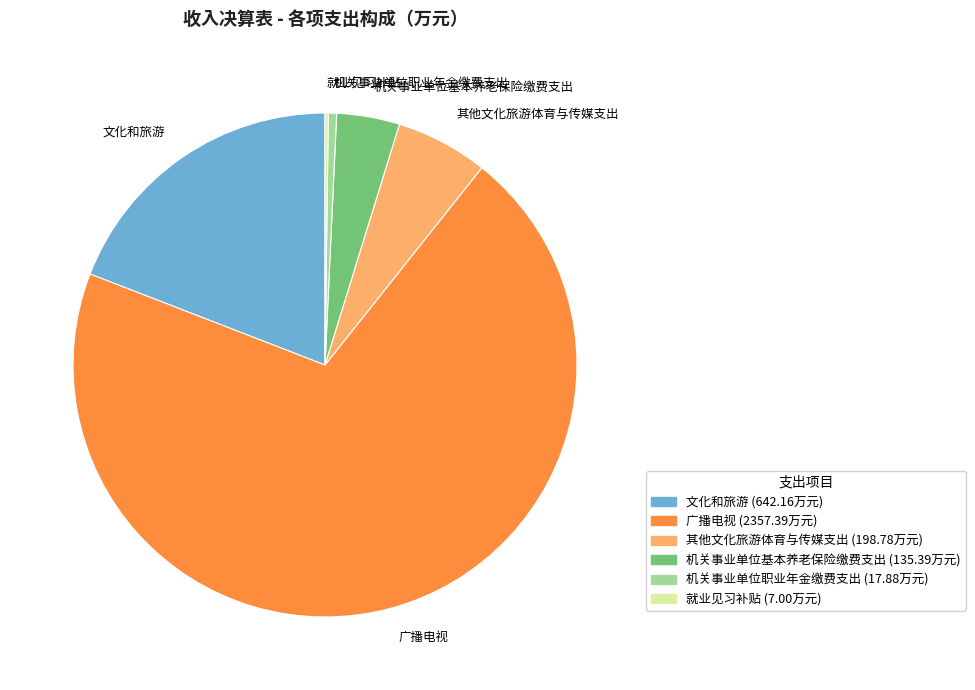

Which slice represents more than half of the pie?

广播电视